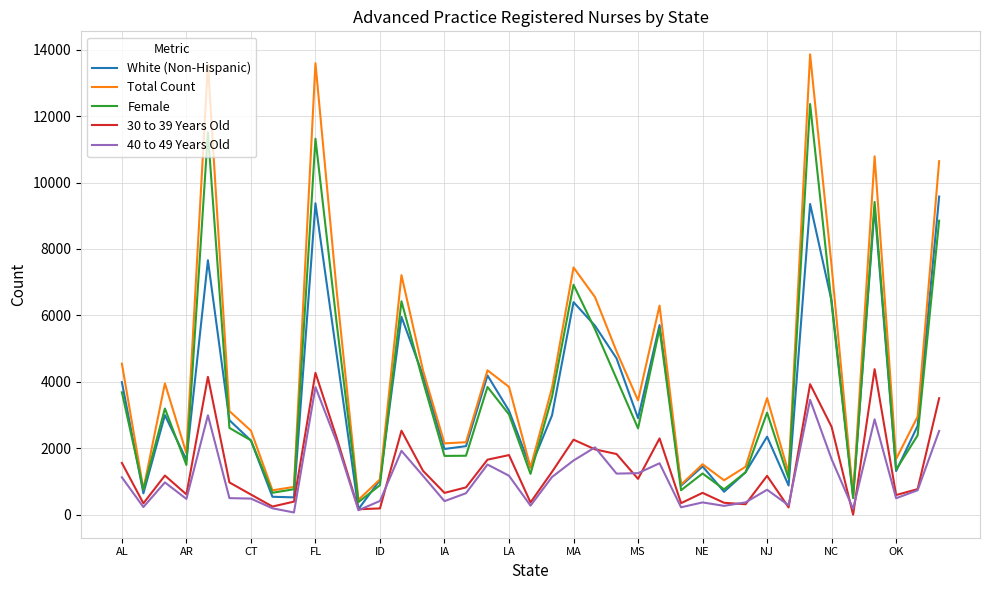

What is the lowest value of the Total Count series?

449